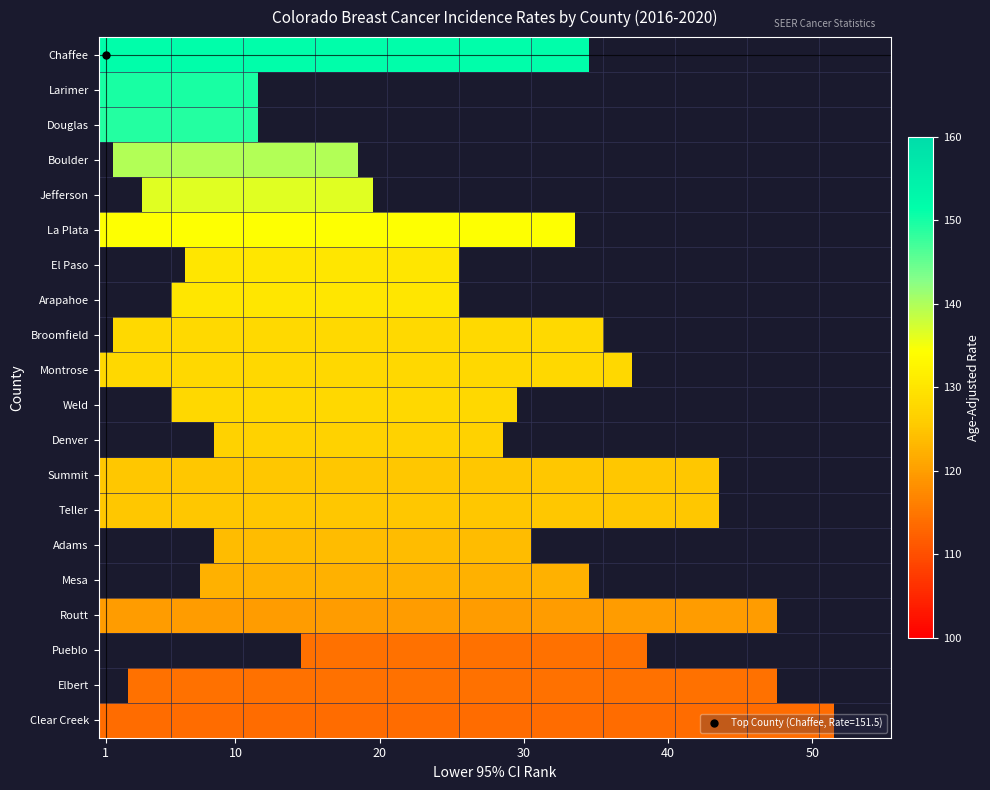

Which series changed the most between 8 and 18?

ci_rank